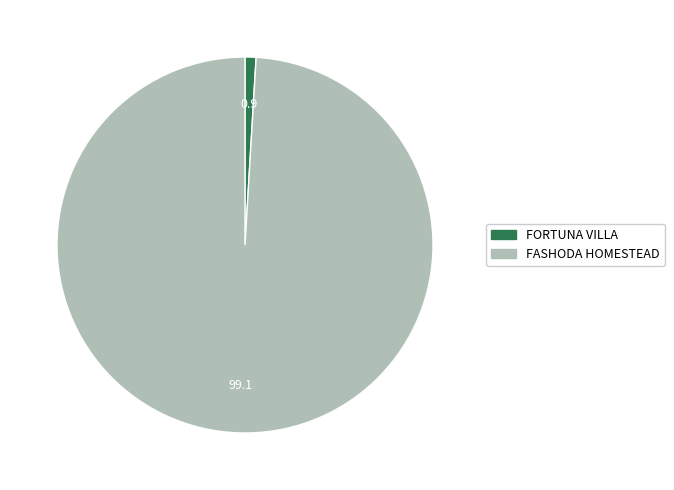

How many segments does this pie chart have?

2